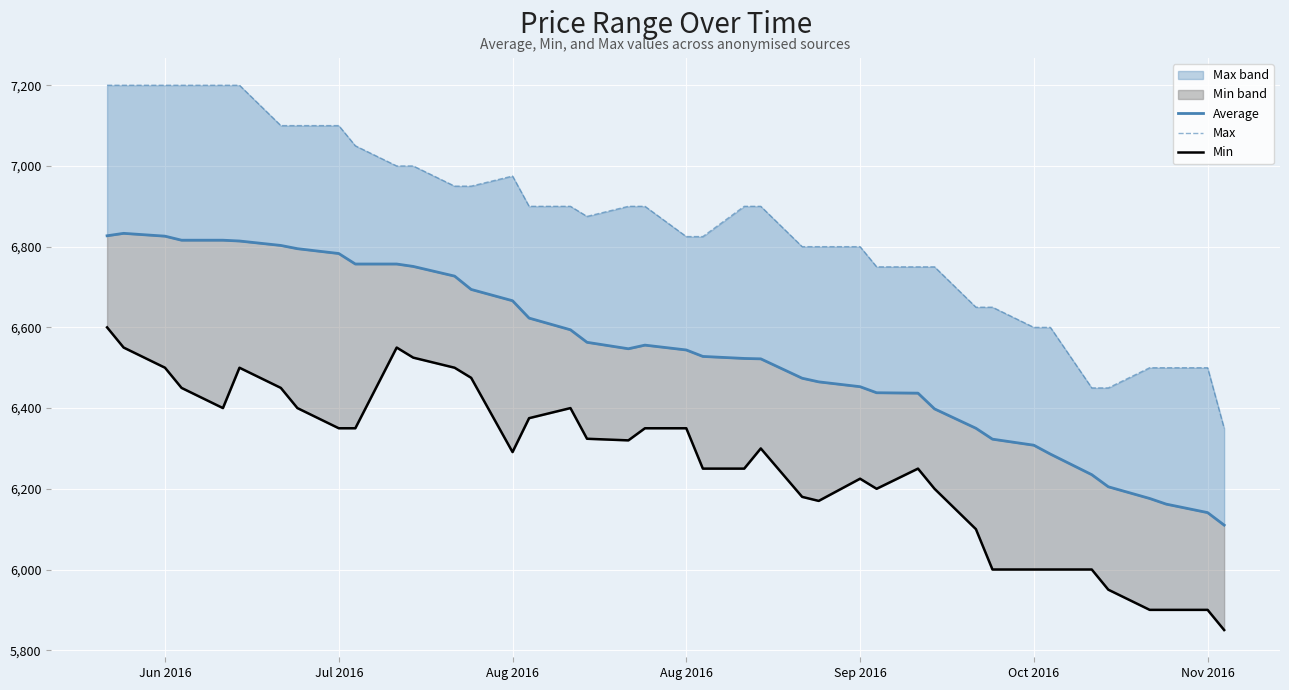

True or false: Max and Min cross at least once.

False